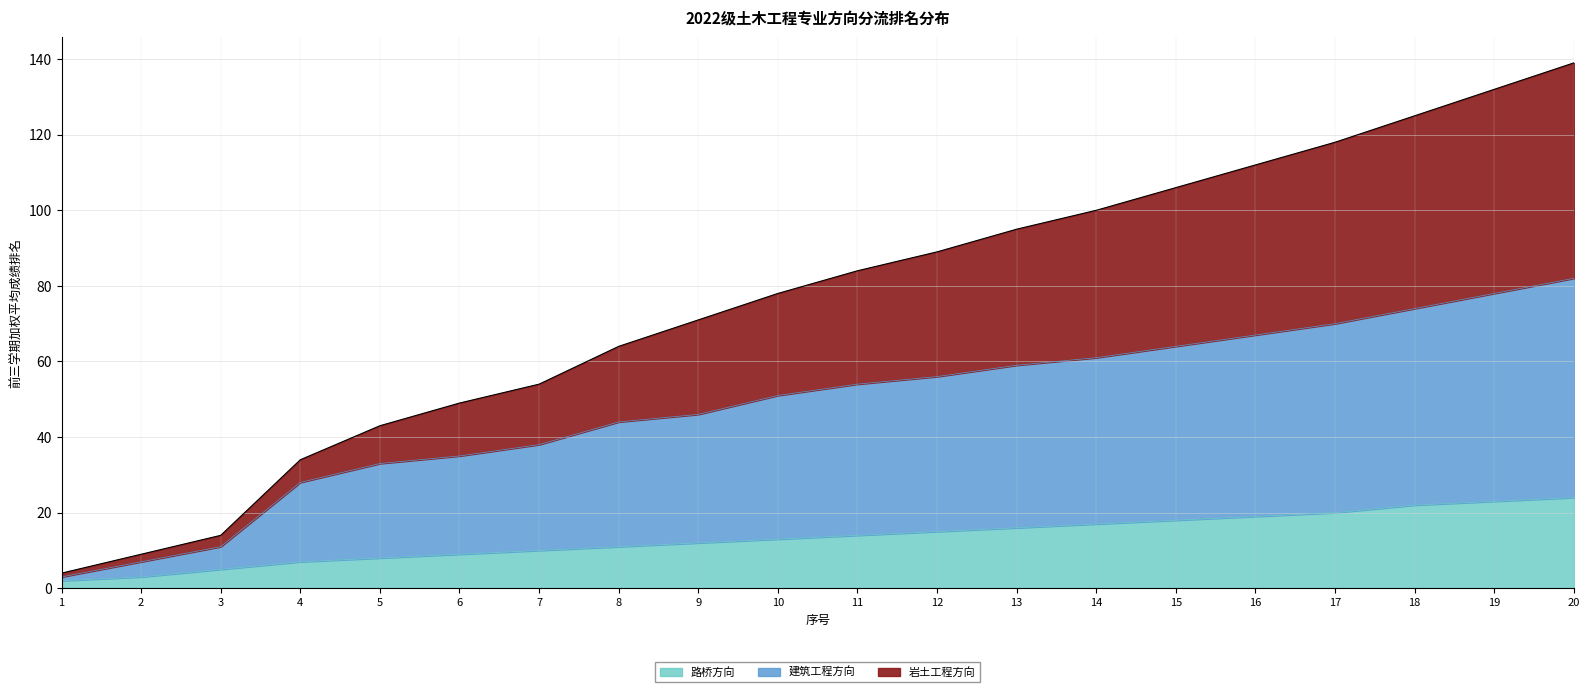

Is it true that 路桥方向 equals 4 at 8?

False